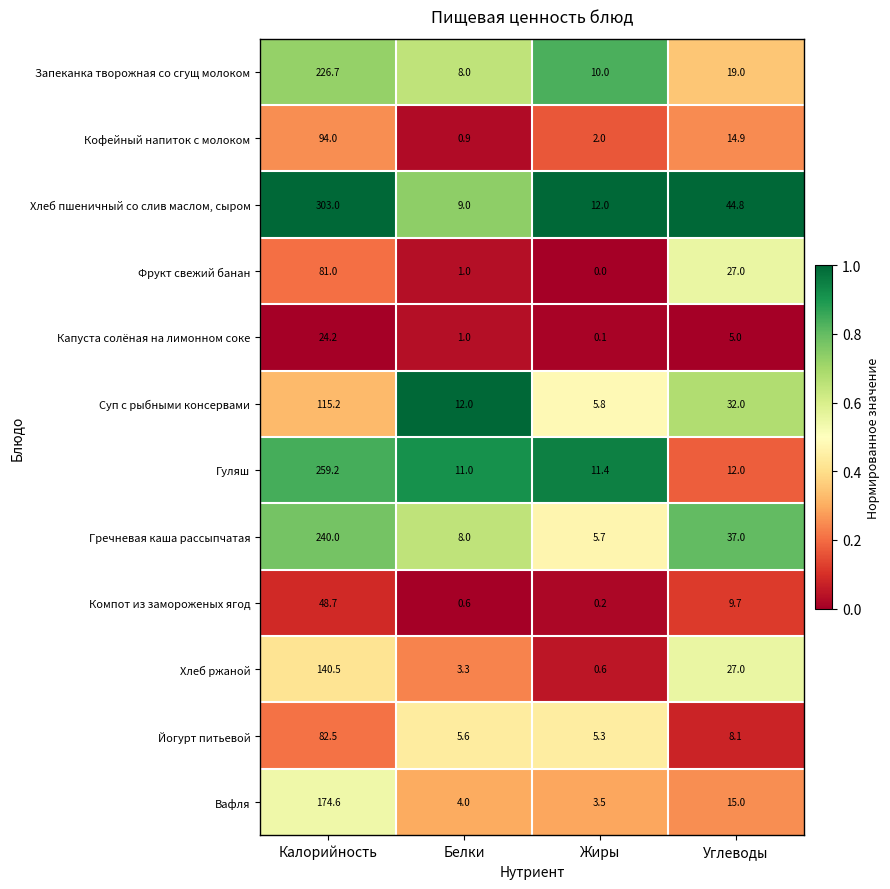

What is the sum of all Гречневая каша рассыпчатая values?

290.7